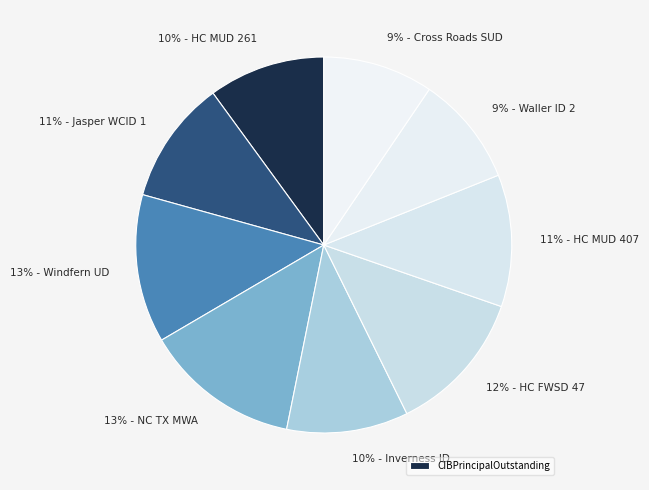

What percentage is the Cross Roads Special Utility District slice, to the nearest percent?

9%